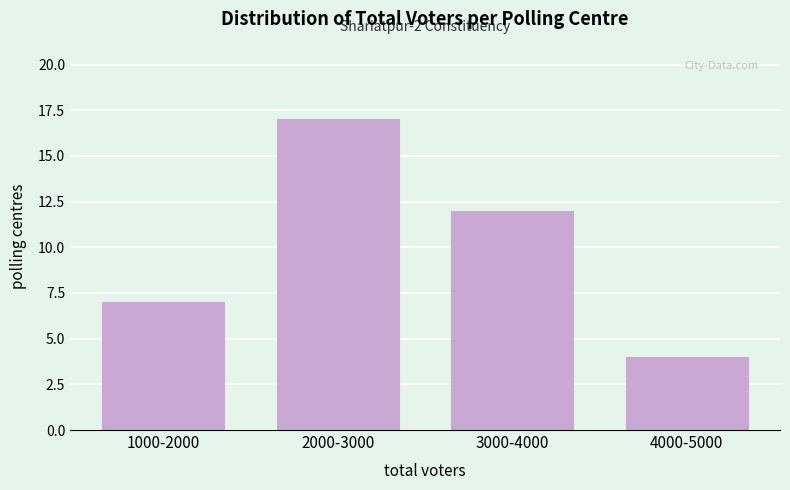

Reading left to right, transcribe all the data shown in this chart.

7	17	12	4